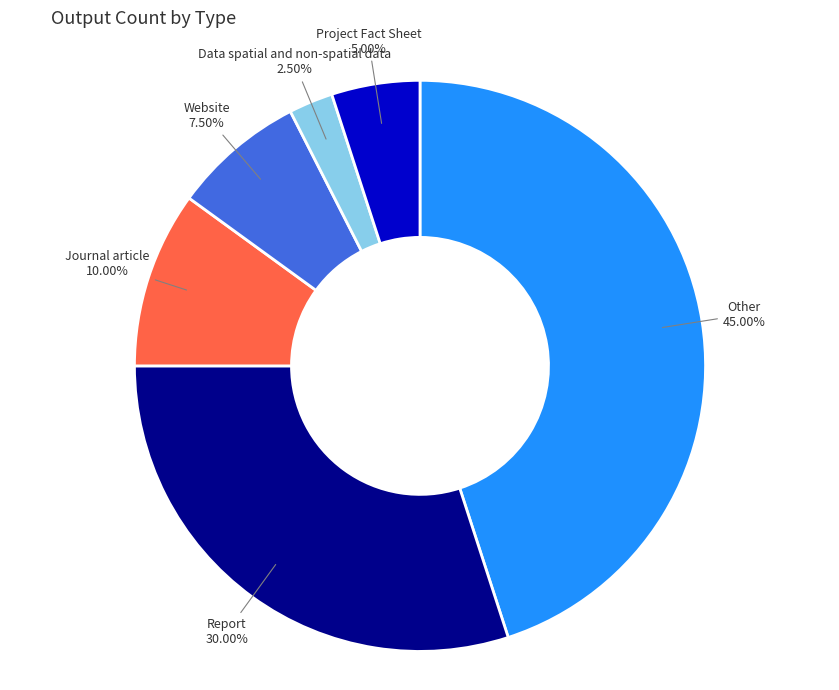

Is there any slice that represents more than half of the pie?

No